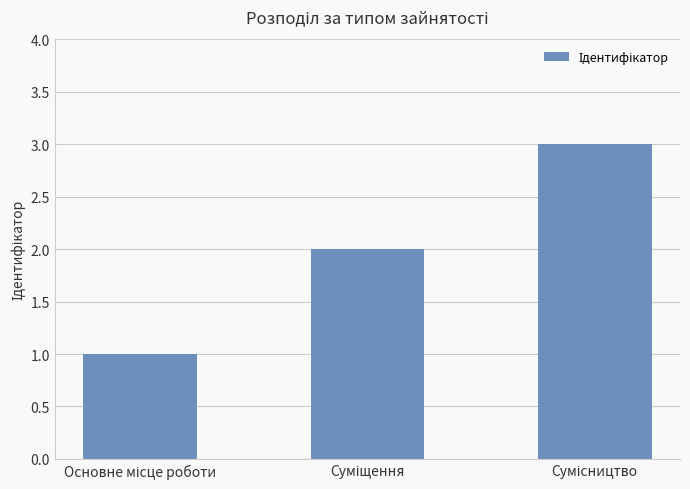

Reading left to right, list all the values displayed in this chart.

1	2	3